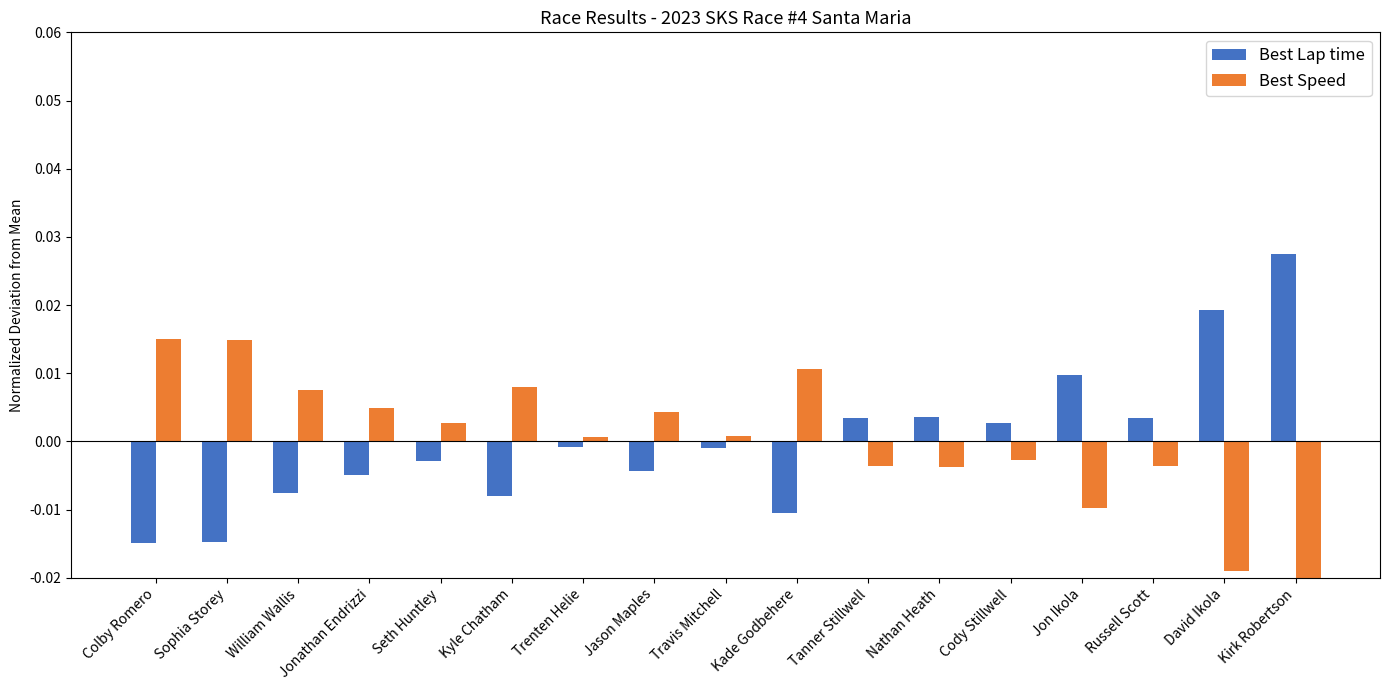

How many distinct data groups are displayed?

2